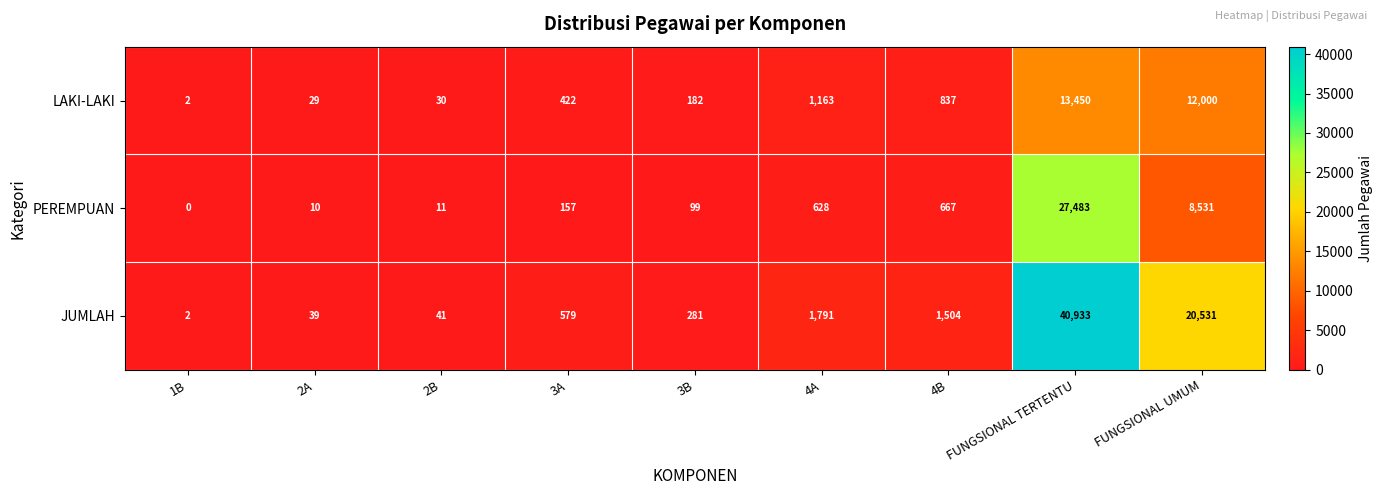

Which series changed the most between 2A and FUNGSIONAL TERTENTU?

JUMLAH